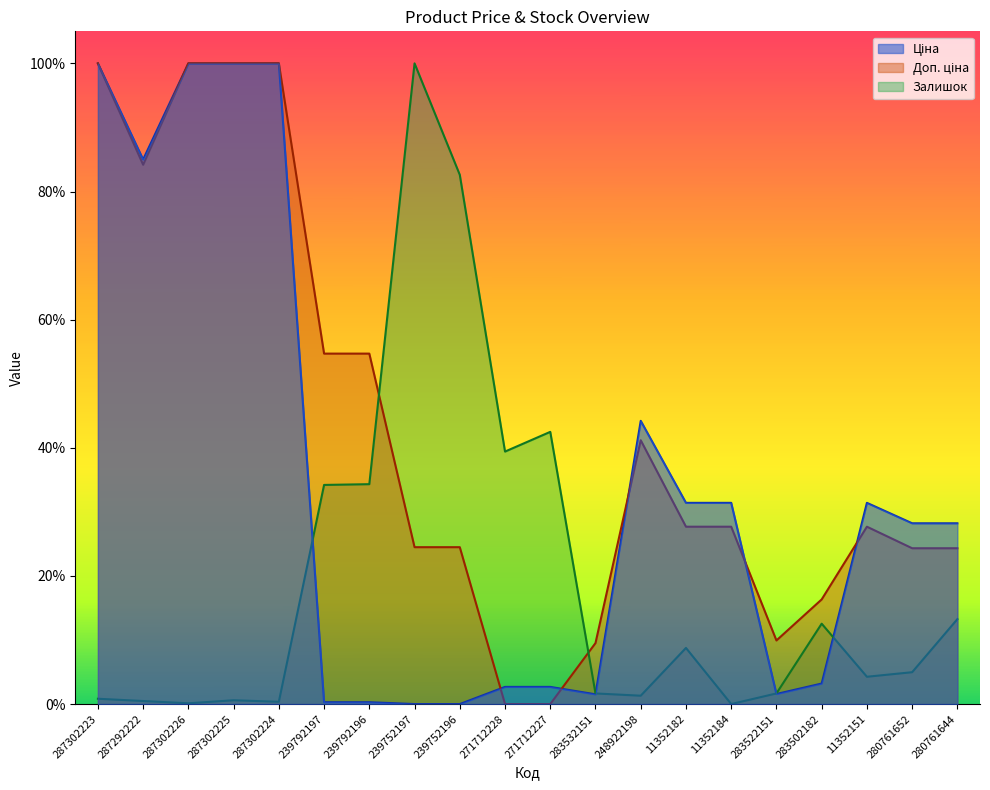

How many lines are shown in the chart?

3